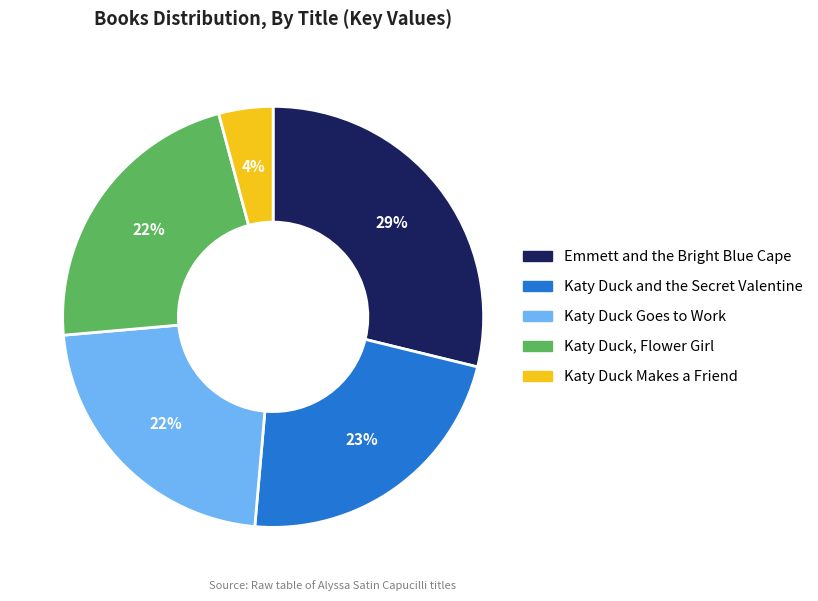

Is there any slice that represents more than half of the pie?

No